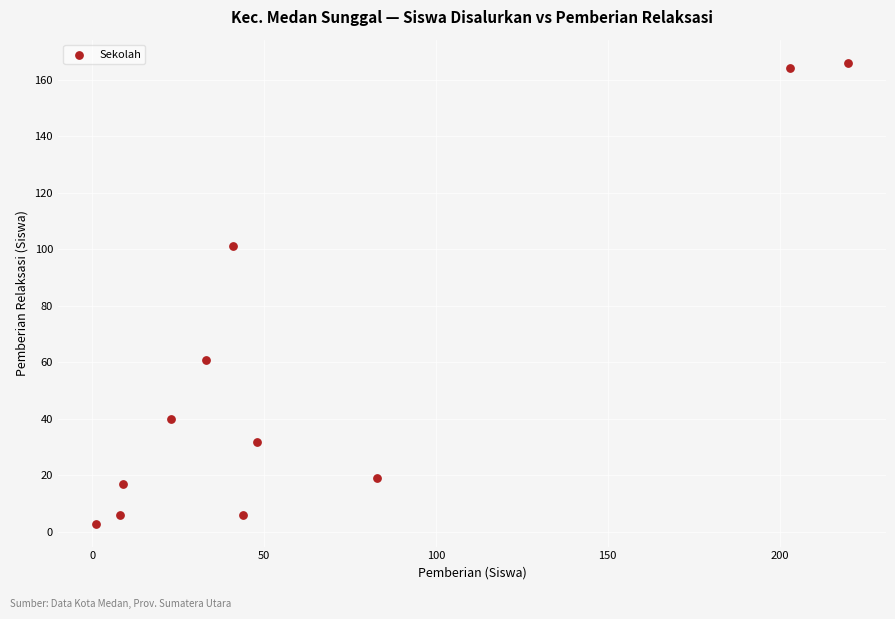

What is the average X value?

65